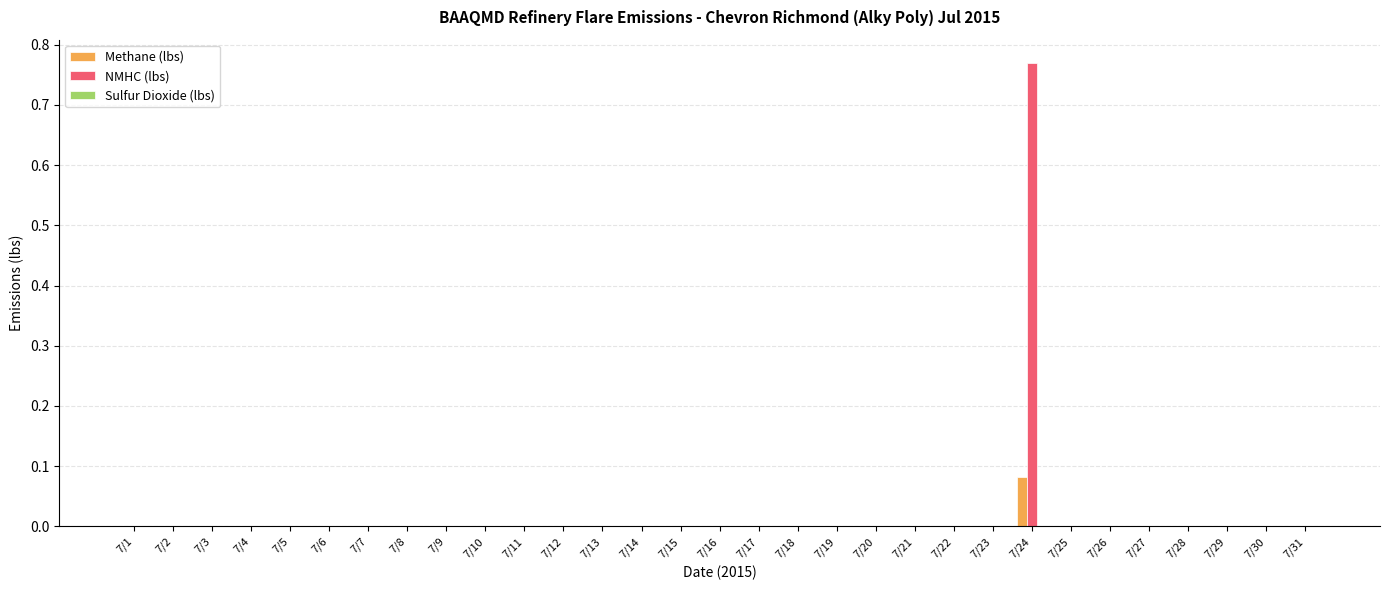

At which category is the sum across all series the highest?

7/24